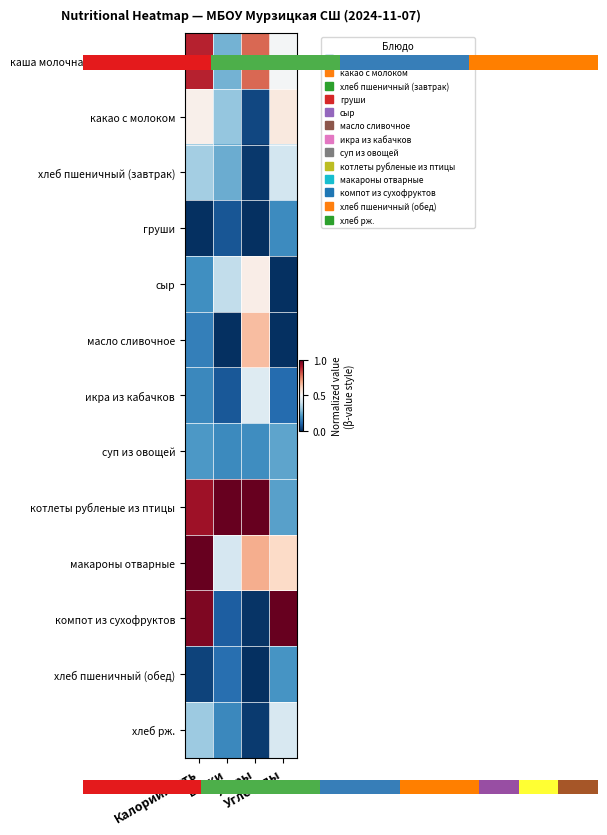

Is it true that масло сливочное equals 0.2 at Калорийность?

True